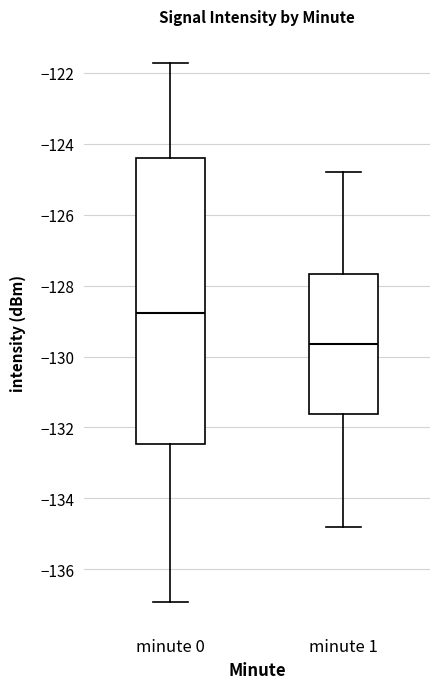

Which box has the highest median line?

minute 0